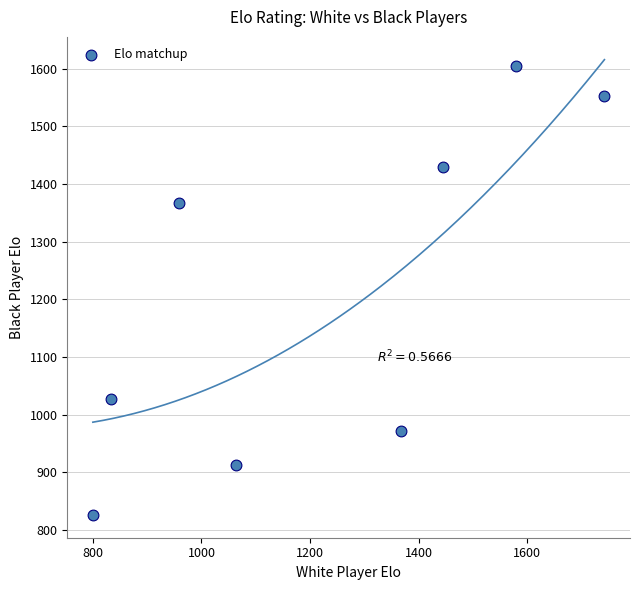

What Y value in the scatter plot is closest to 1215?

1368